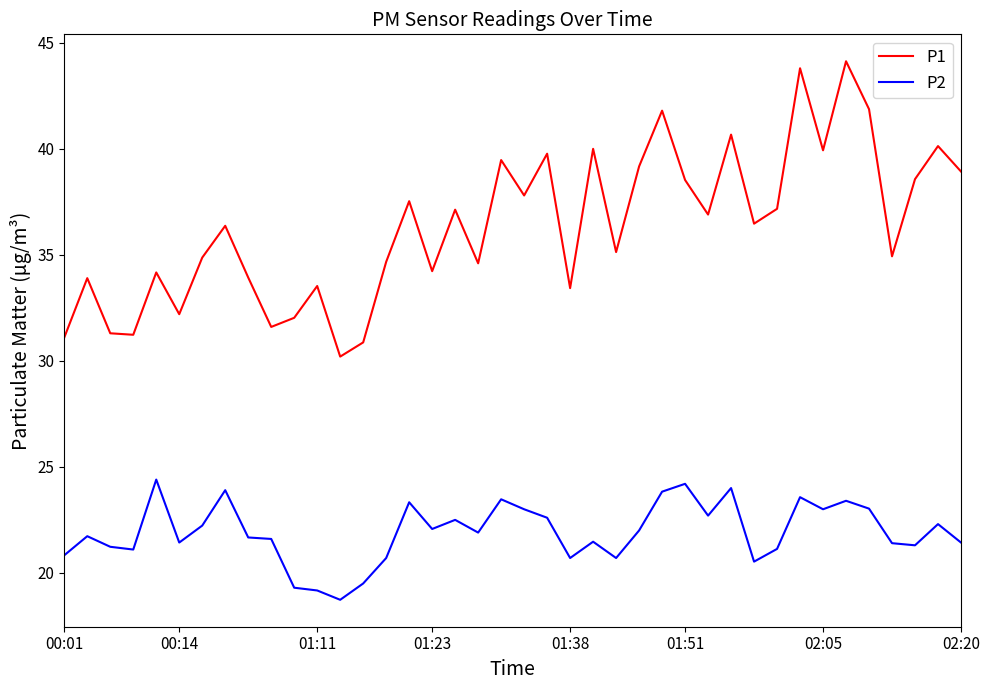

True or false: P1 and P2 intersect in this chart.

False